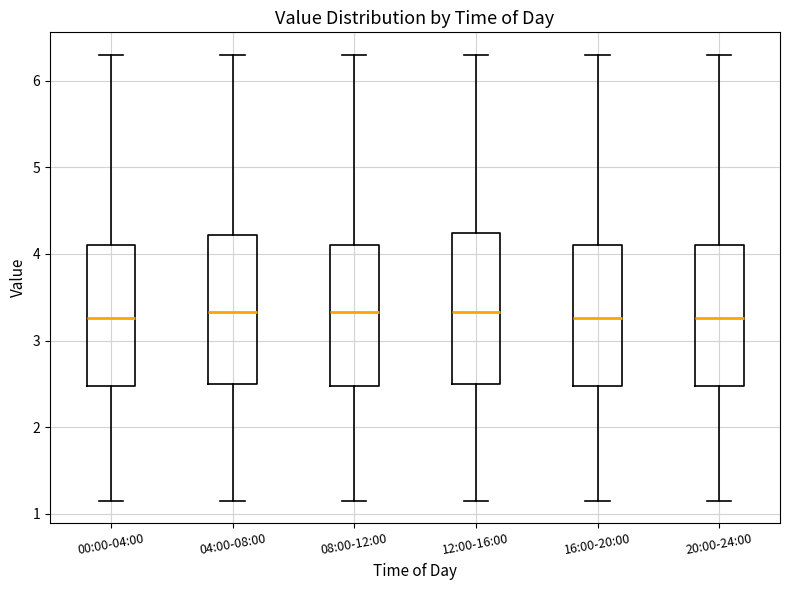

Reading left to right, transcribe this box plot: for each box, give where its median line is, the range the box spans, and where its two whiskers end, as read against the y-axis. The values are not printed on the chart, so give them approximately, as read against the axis.

00:00-04:00: median 3.3, box 2.5 to 4.1, whiskers 1.2 to 6.3
04:00-08:00: median 3.3, box 2.5 to 4.2, whiskers 1.2 to 6.3
08:00-12:00: median 3.3, box 2.5 to 4.1, whiskers 1.2 to 6.3
12:00-16:00: median 3.3, box 2.5 to 4.2, whiskers 1.2 to 6.3
16:00-20:00: median 3.3, box 2.5 to 4.1, whiskers 1.2 to 6.3
20:00-24:00: median 3.3, box 2.5 to 4.1, whiskers 1.2 to 6.3